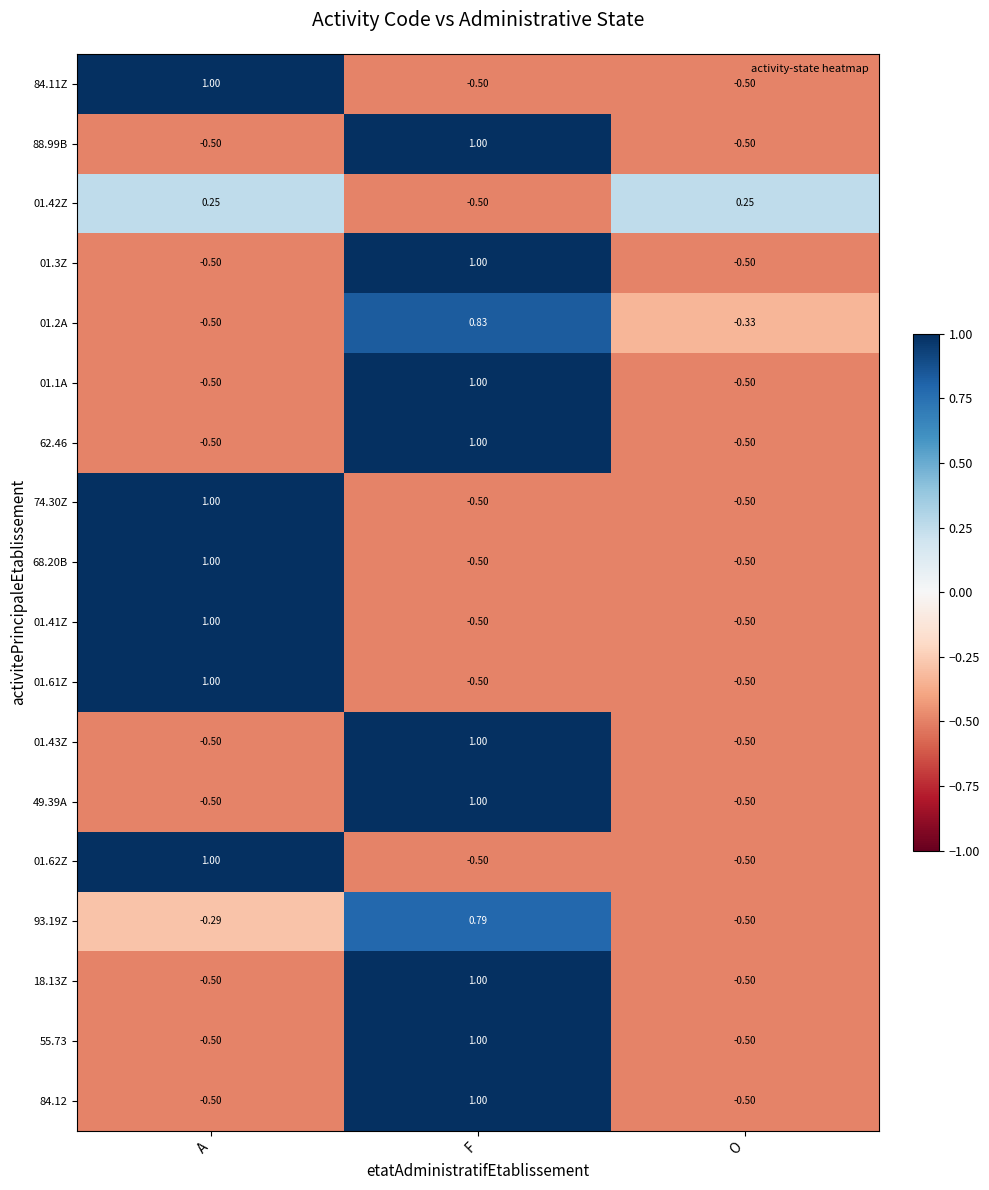

Where does the 01.61Z series first go above 0?

A